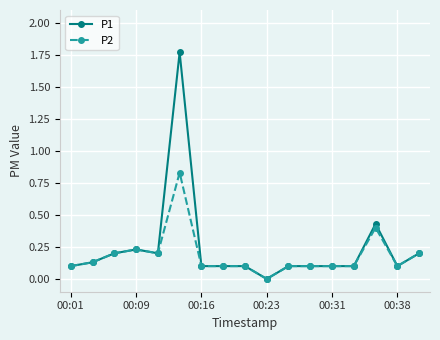

True or false: P2 has more than 1 interior local peaks.

True